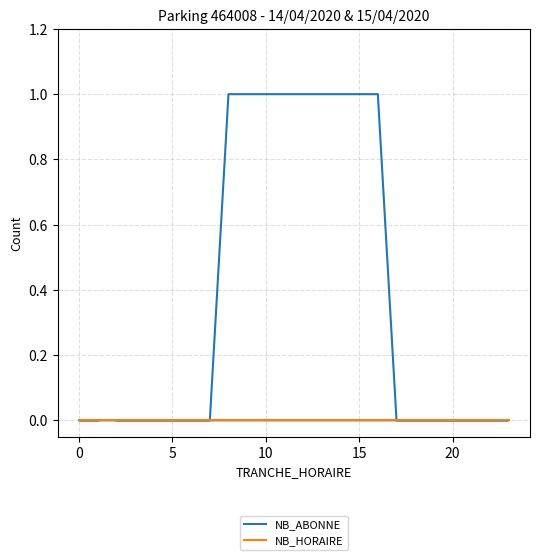

At how many categories does at least one series exceed 0?

9